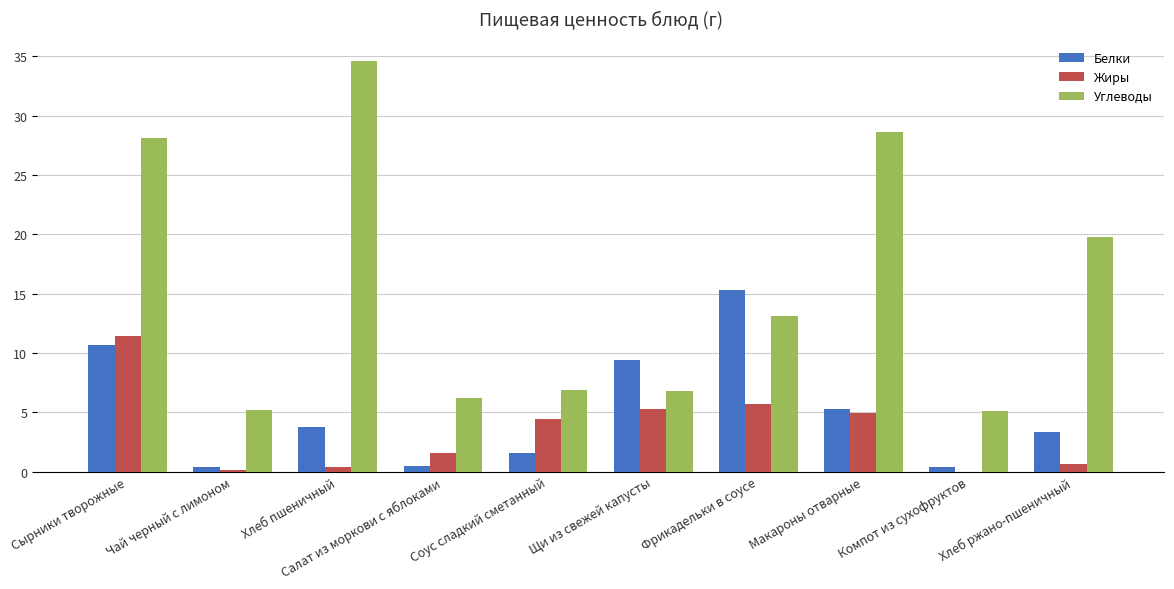

Which series has the widest spread of values?

Углеводы